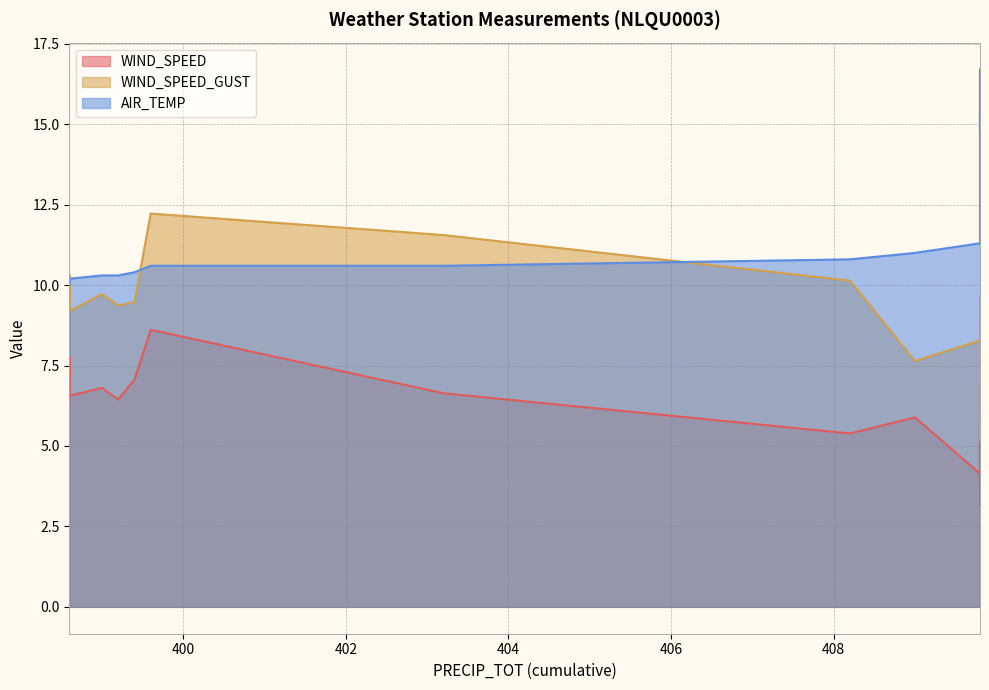

What is the approximate value of AIR_TEMP at 409.8?

12.6